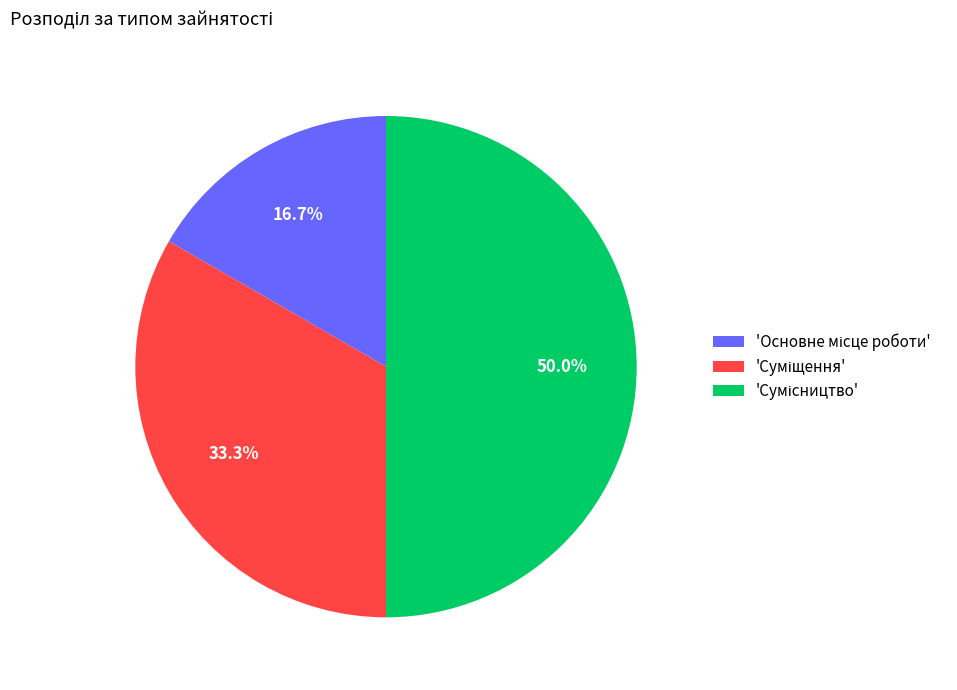

Does any single category account for the majority?

No